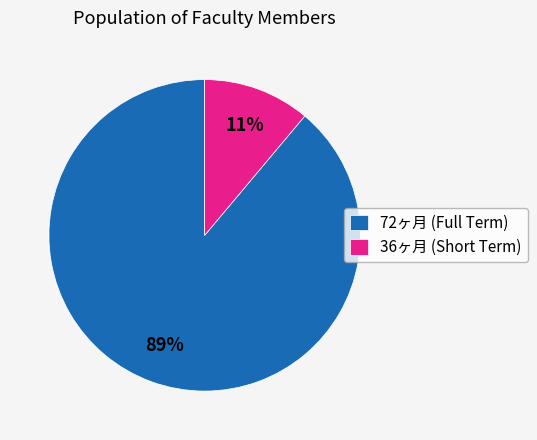

What is the largest slice in the pie chart?

72ヶ月 (Full Term)